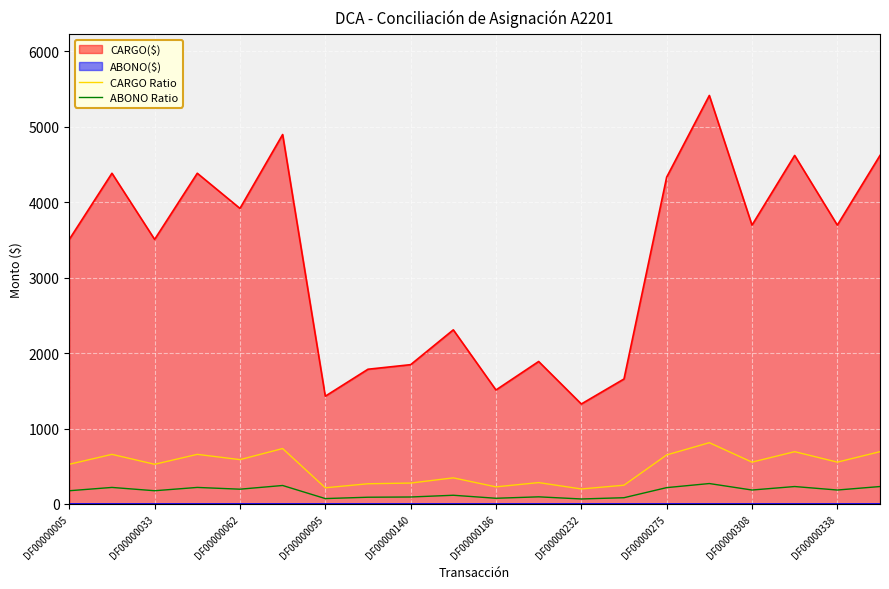

How many categories are shown in the chart?

20